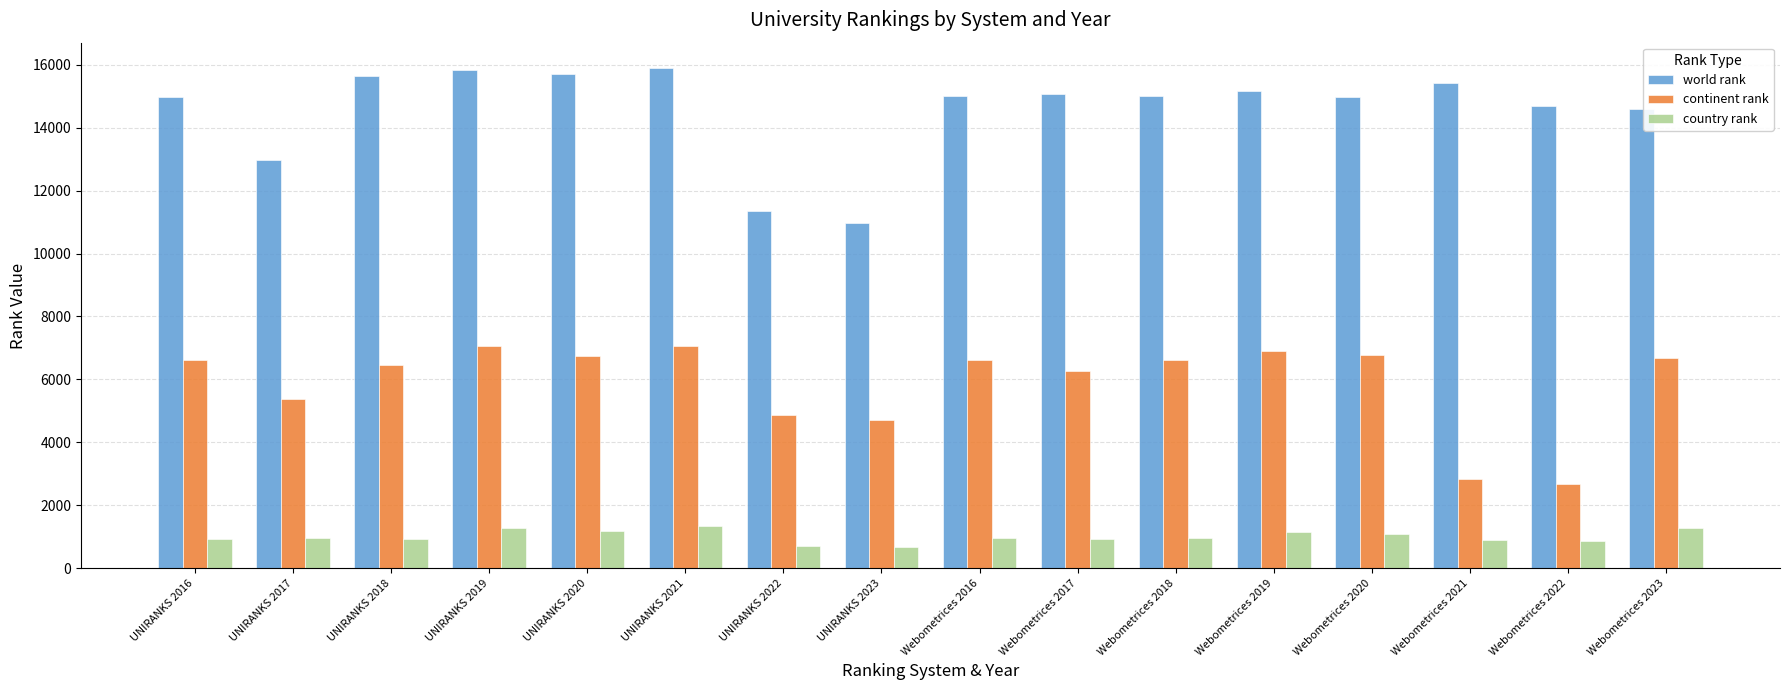

Is the value of continent rank at Webometrices 2016 greater than the value of world rank at Webometrices 2017?

No